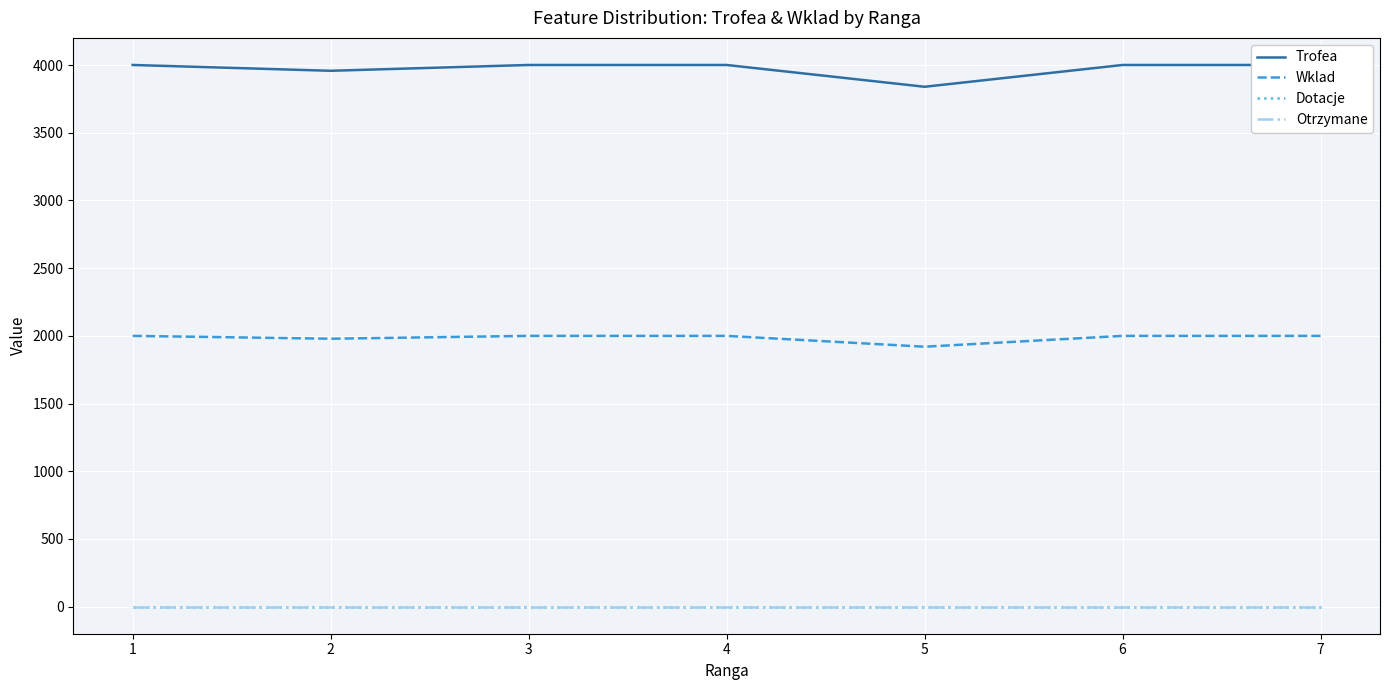

True or false: Otrzymane and Trofea intersect in this chart.

False